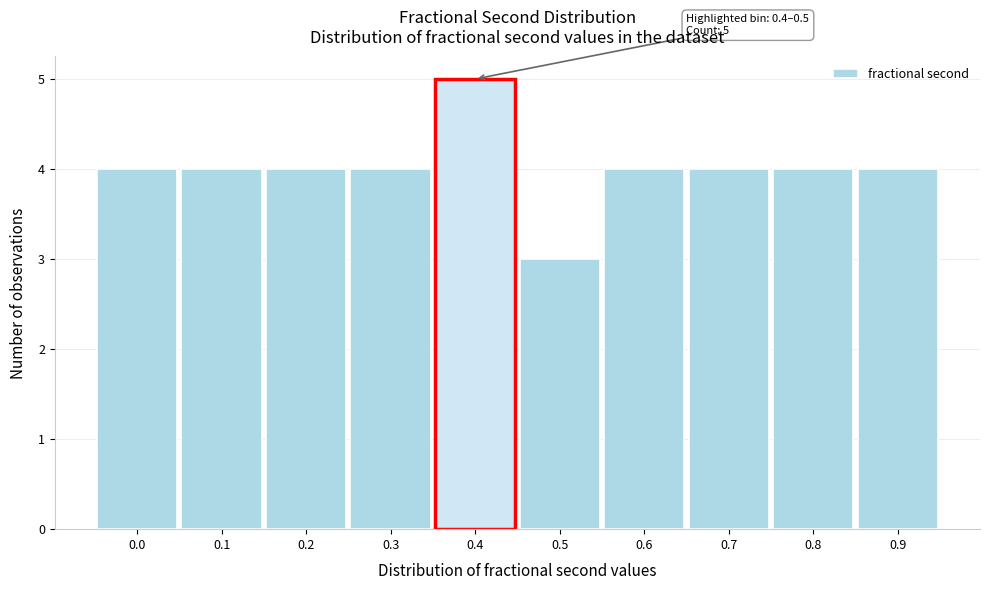

Reading left to right, extract all data points from this chart.

0.0=4	0.1=4	0.2=4	0.3=4	0.4=5	0.5=3	0.6=4	0.7=4	0.8=4	0.9=4